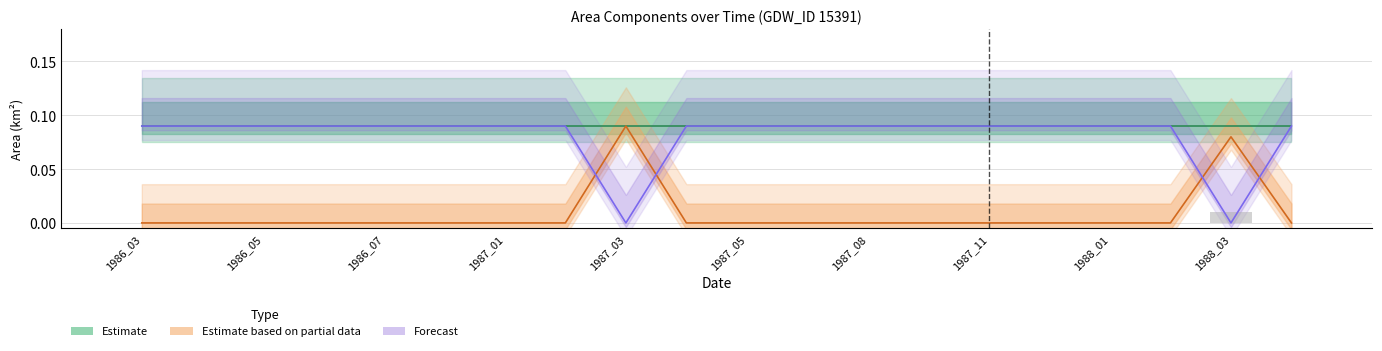

What is the maximum value for Estimate?

0.1